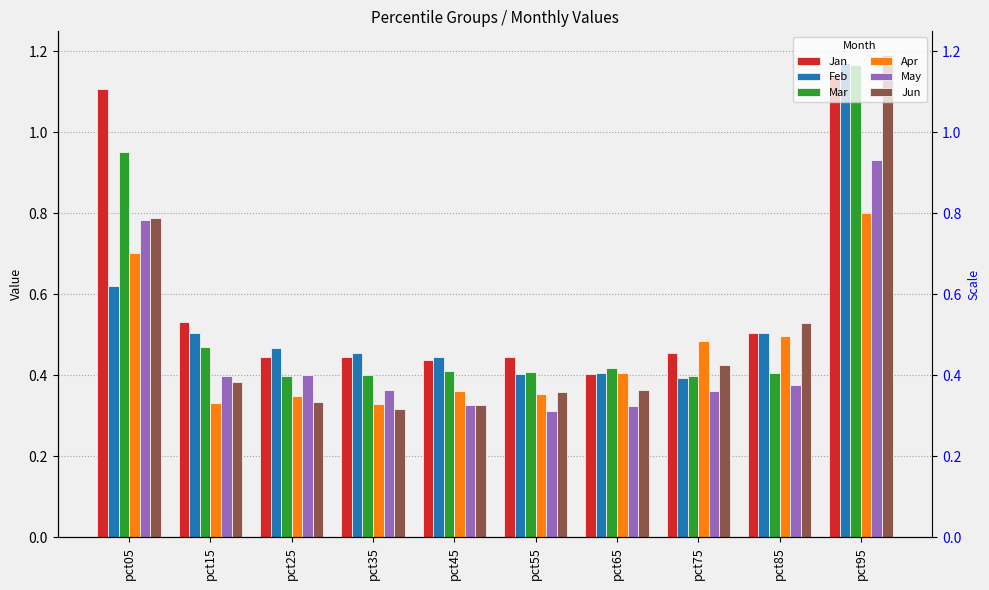

What is the difference between the highest and lowest values at pct85?

0.2